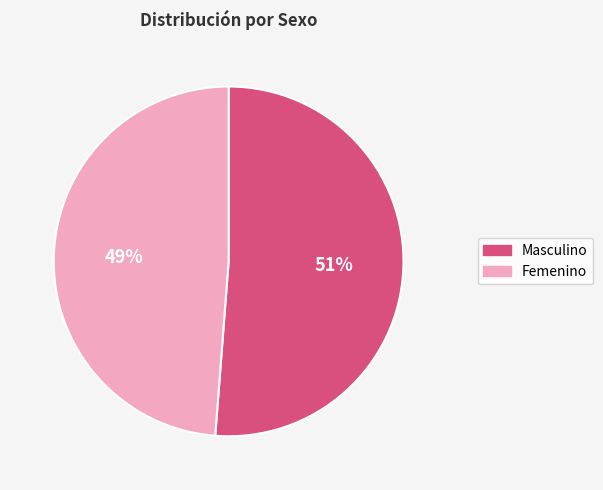

Between Masculino and Femenino, which is larger?

Masculino